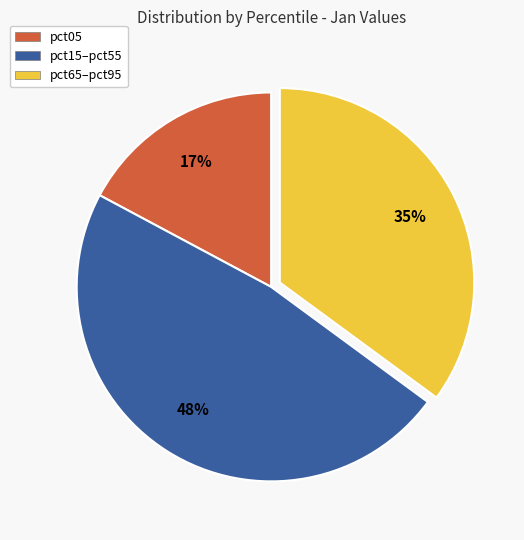

Is the sum of pct05 and pct15–pct55 greater than half?

Yes